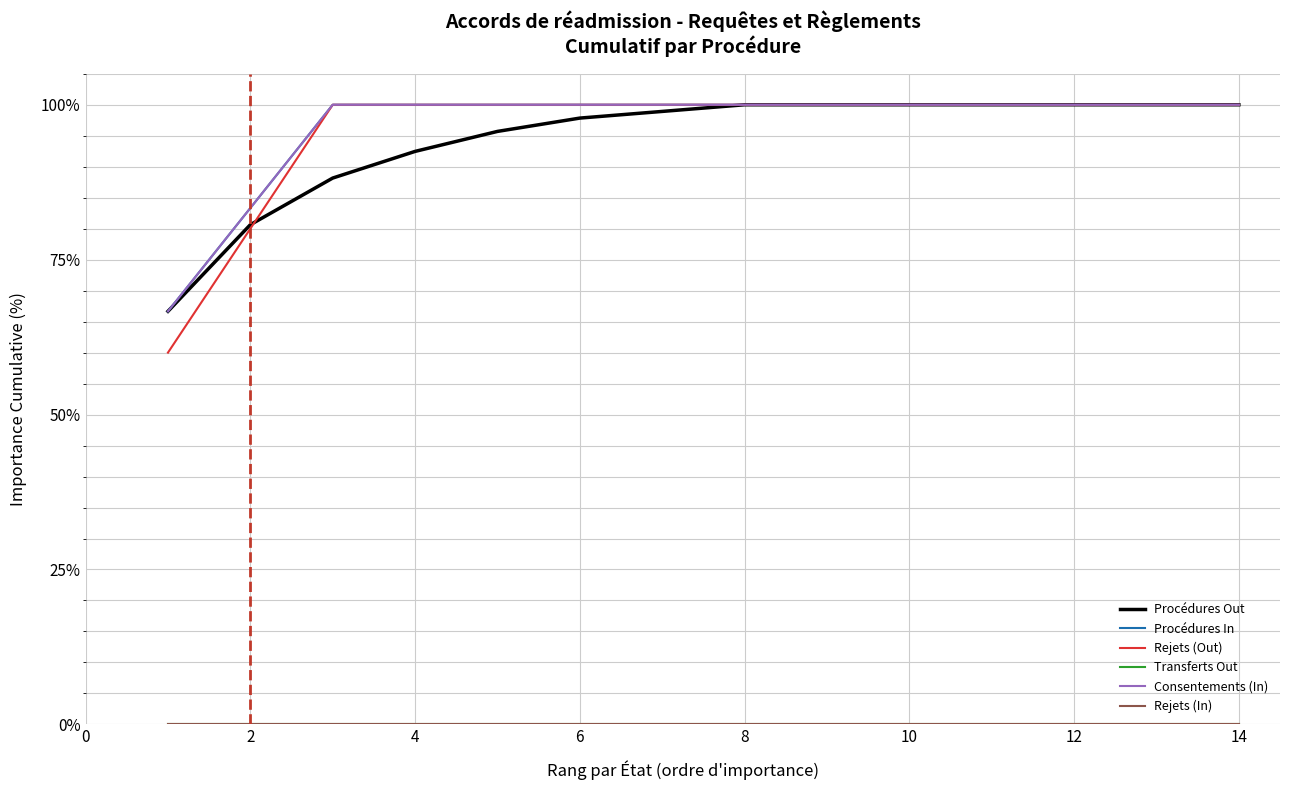

At which category is the sum across all series the highest?

8